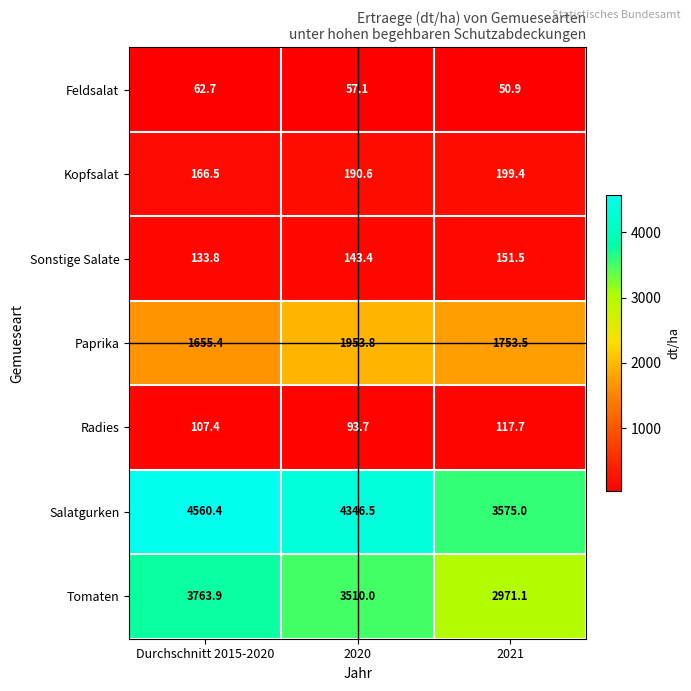

True or false: Kopfsalat has a value of 199.4 at 2021.

True